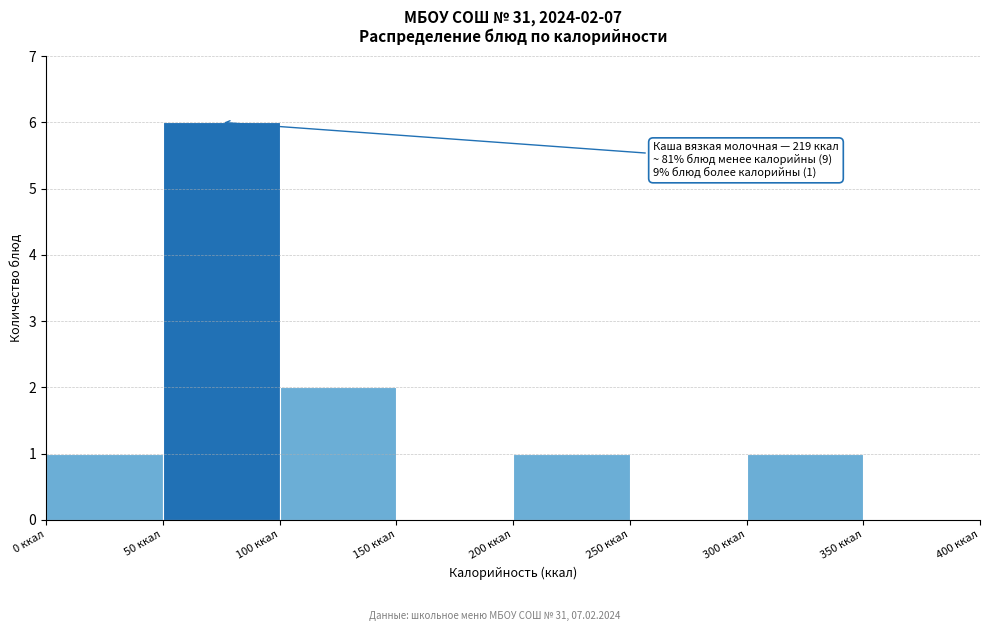

Which range on the x-axis has the tallest bar?

50 to 100